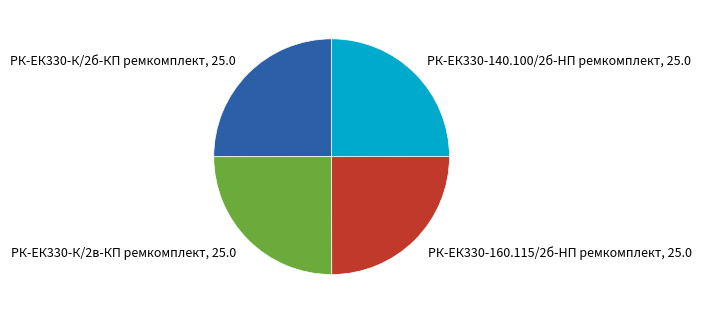

Does any single category account for the majority?

No